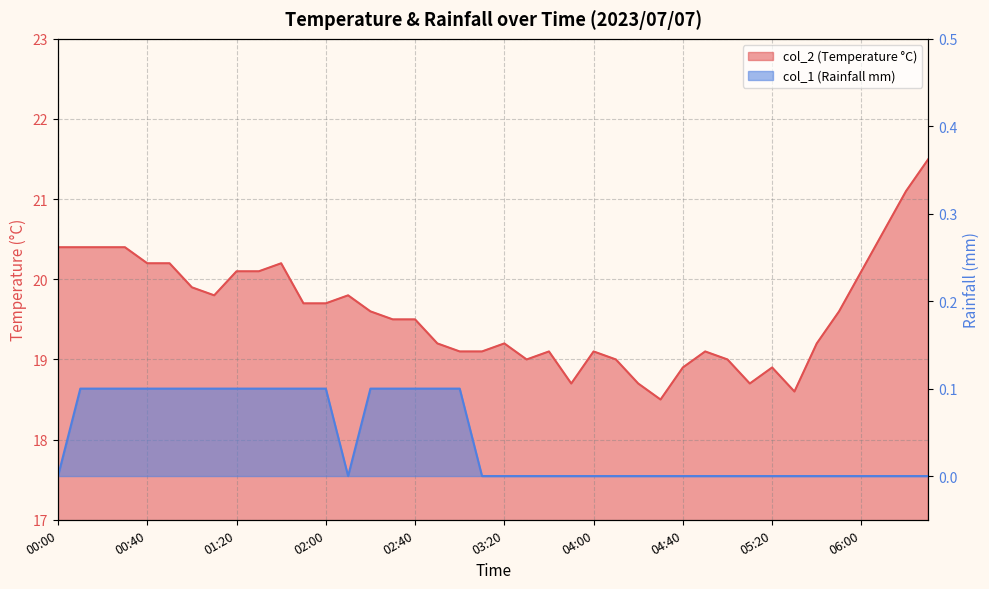

What is the label of the 21st point from the right?

03:10